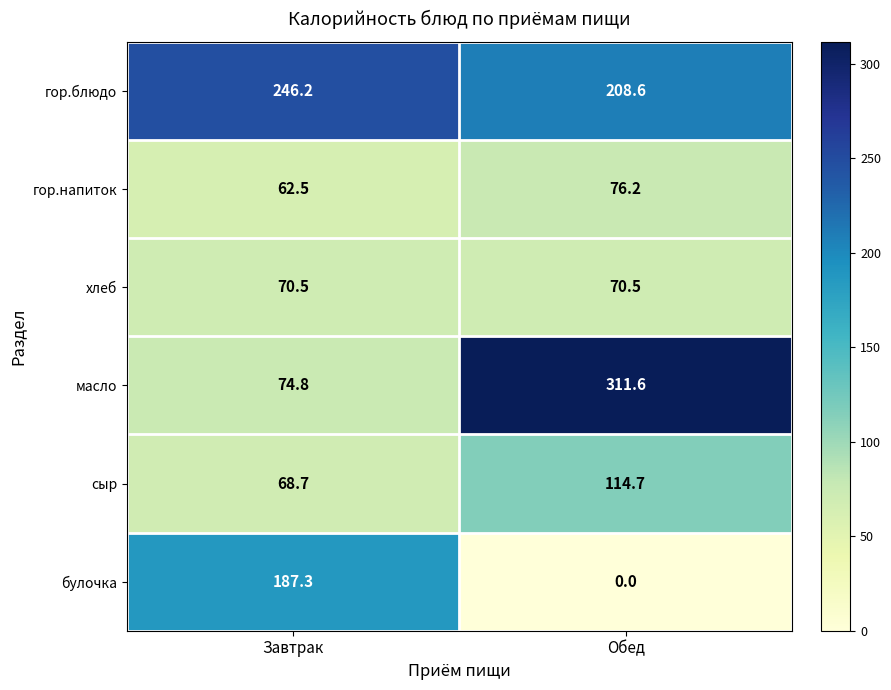

Reading left to right, what are all the values shown in this chart?

гор.блюдо: 246.2	208.6
гор.напиток: 62.5	76.2
хлеб: 70.5	70.5
масло: 74.8	311.6
сыр: 68.7	114.7
булочка: 187.3	0.0